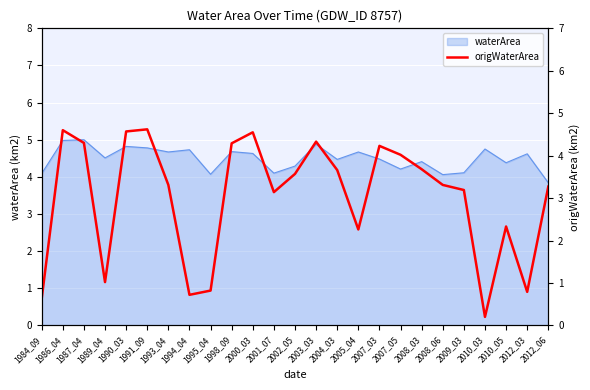

What is the smallest value displayed?

0.2